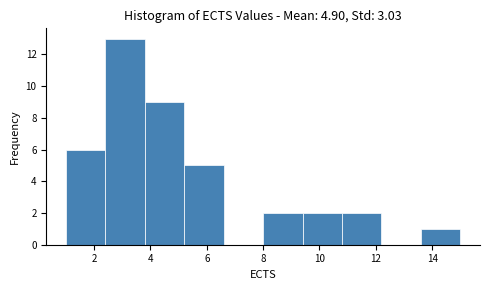

Reading left to right, transcribe this chart: for each bar, give the range it covers on the x-axis and its height. The values are not printed on the chart, so give them approximately, as read against the axis.

1.0 to 2.4: 6
2.4 to 3.8: 13
3.8 to 5.2: 9
5.2 to 6.6: 5
6.6 to 8.0: 0
8.0 to 9.4: 2
9.4 to 10.8: 2
10.8 to 12.2: 2
12.2 to 13.6: 0
13.6 to 15.0: 1